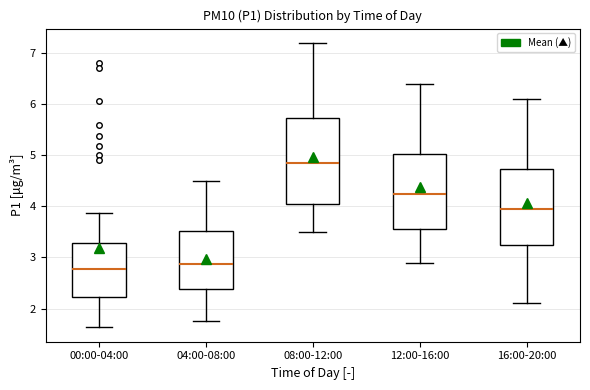

Reading left to right, read every box against the y-axis: the position of its median line, the range the box covers, and the ends of its whiskers. The values are not printed on the chart, so give them approximately, as read against the axis.

00:00-04:00: median 2.8, box 2.2 to 3.3, whiskers 1.6 to 3.9
04:00-08:00: median 2.9, box 2.4 to 3.5, whiskers 1.8 to 4.5
08:00-12:00: median 4.9, box 4.1 to 5.7, whiskers 3.5 to 7.2
12:00-16:00: median 4.3, box 3.6 to 5.0, whiskers 2.9 to 6.4
16:00-20:00: median 4.0, box 3.3 to 4.7, whiskers 2.1 to 6.1